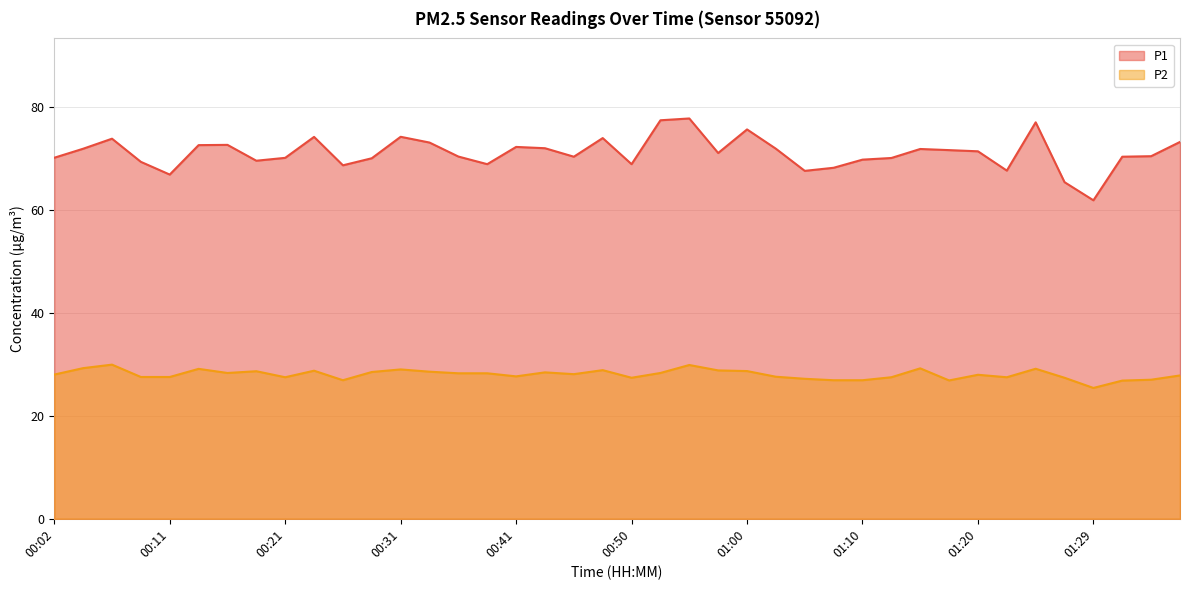

What is the difference between the P2 values at 00:41 and 00:19?

1.0